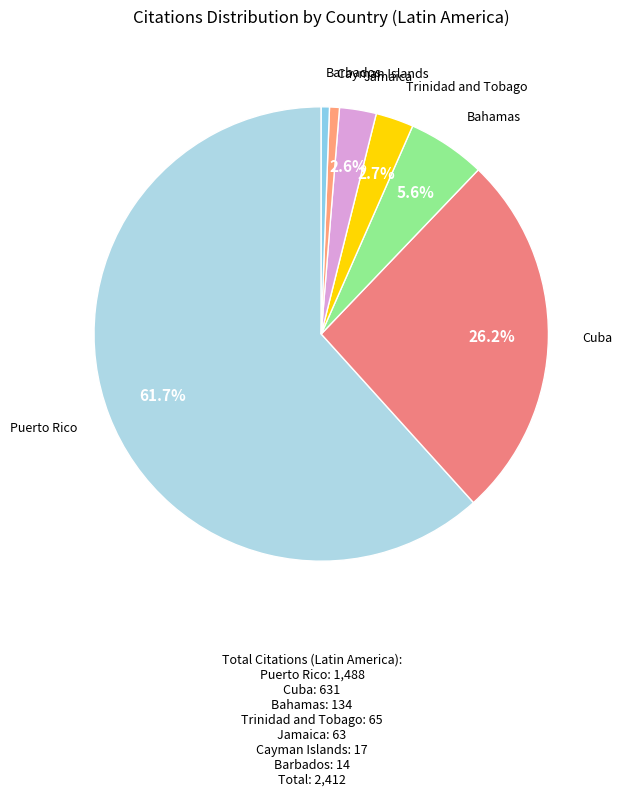

How many segments does this pie chart have?

7